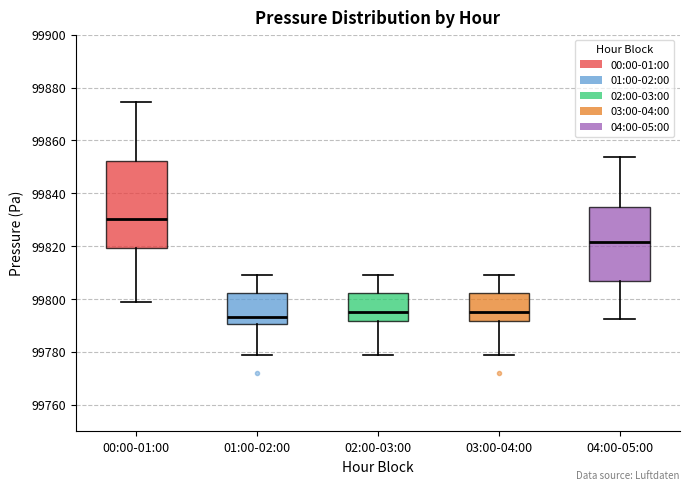

Where does the upper whisker of the box for 00:00-01:00 end on the y-axis? The values are not printed on the chart, so give them approximately, as read against the axis.

99874